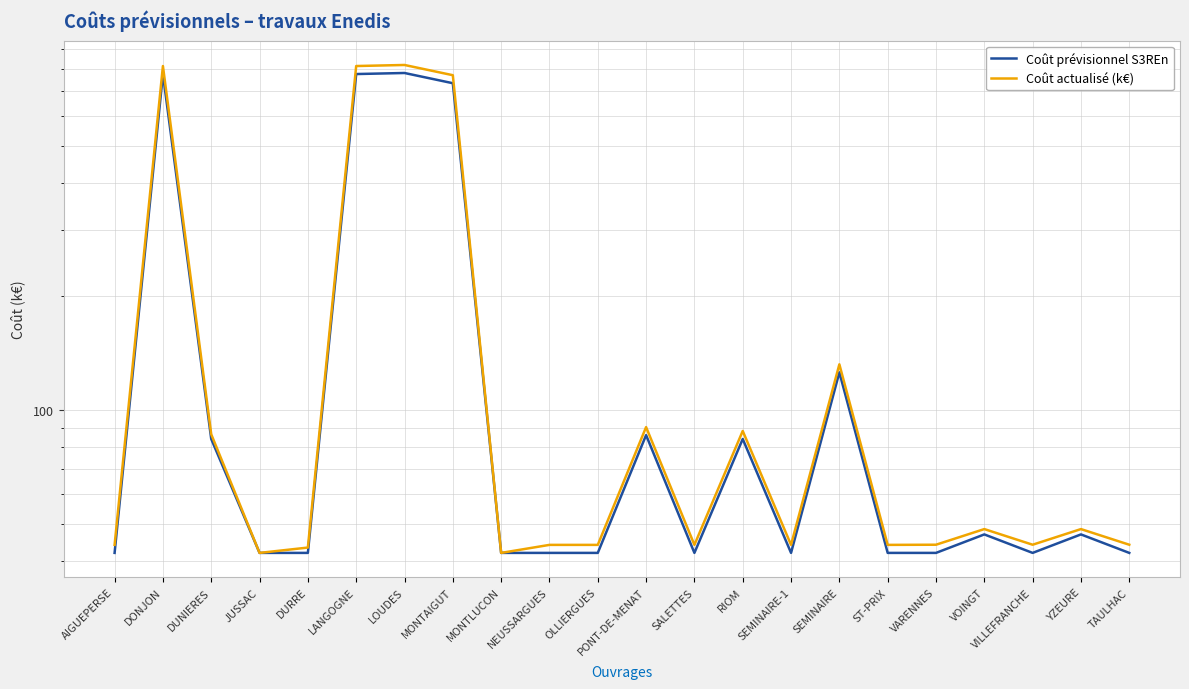

What is the maximum value for Coût prévisionnel S3REn?

779.0